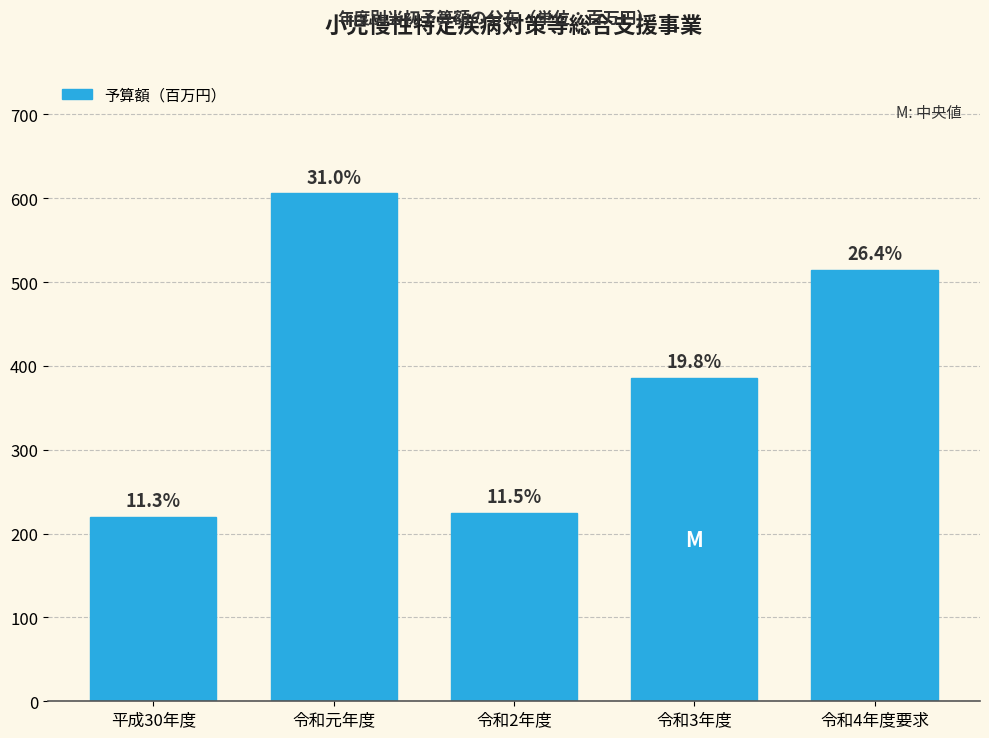

Are the bars horizontal?

No